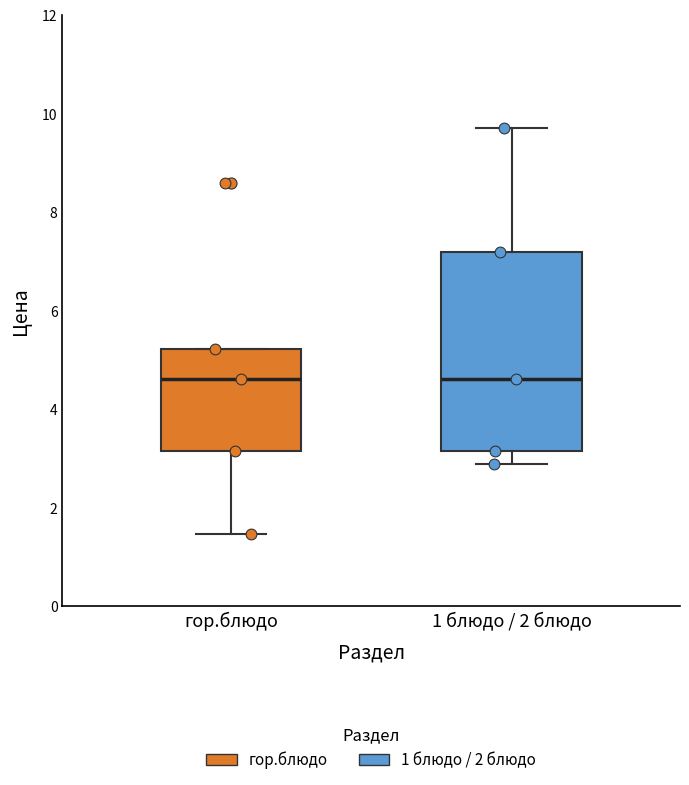

Reading left to right, read every box against the y-axis: the position of its median line, the range the box covers, and the ends of its whiskers. The values are not printed on the chart, so give them approximately, as read against the axis.

гор.блюдо: median 4.6, box 3.2 to 5.2, whiskers 1.4 to 5.2
1 блюдо / 2 блюдо: median 4.6, box 3.2 to 7.2, whiskers 2.8 to 9.8